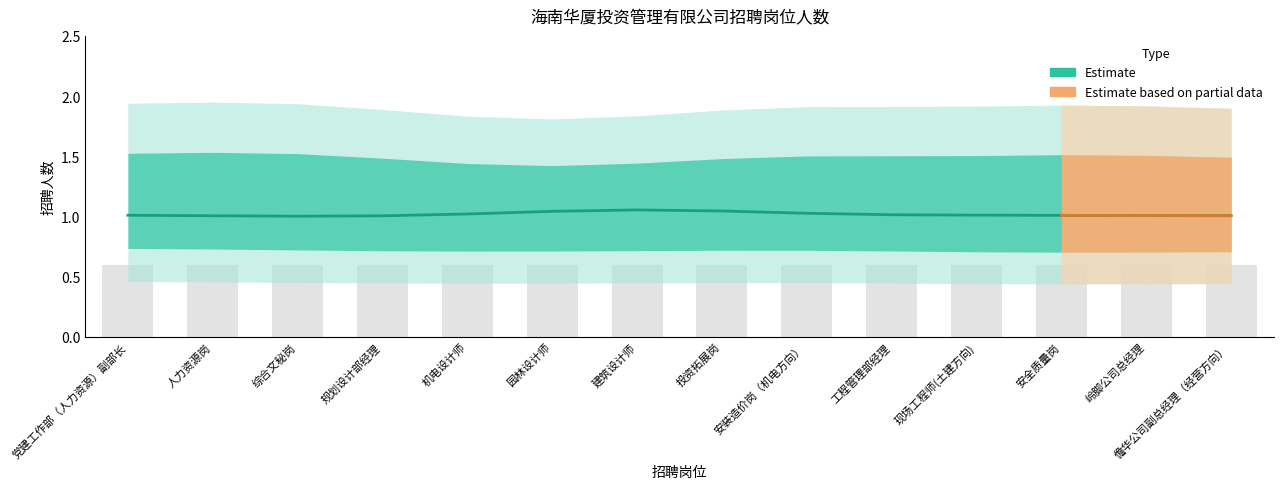

What is the greatest value displayed?

1.1